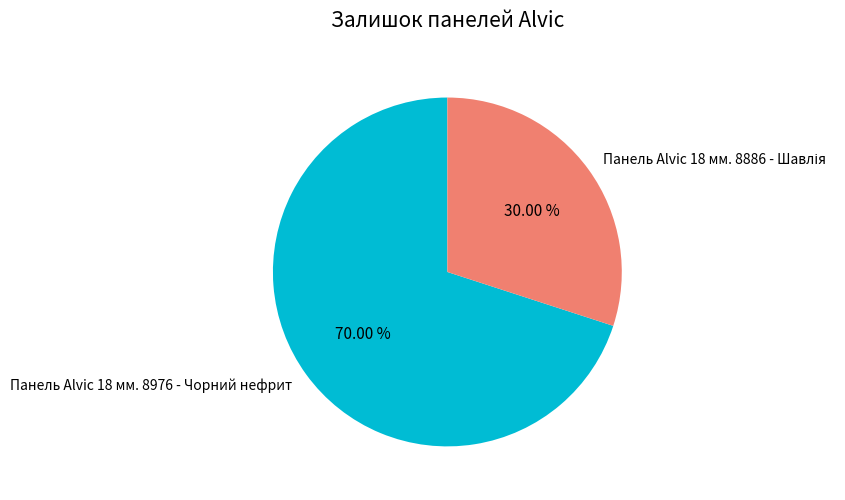

Does any single category account for the majority?

Yes